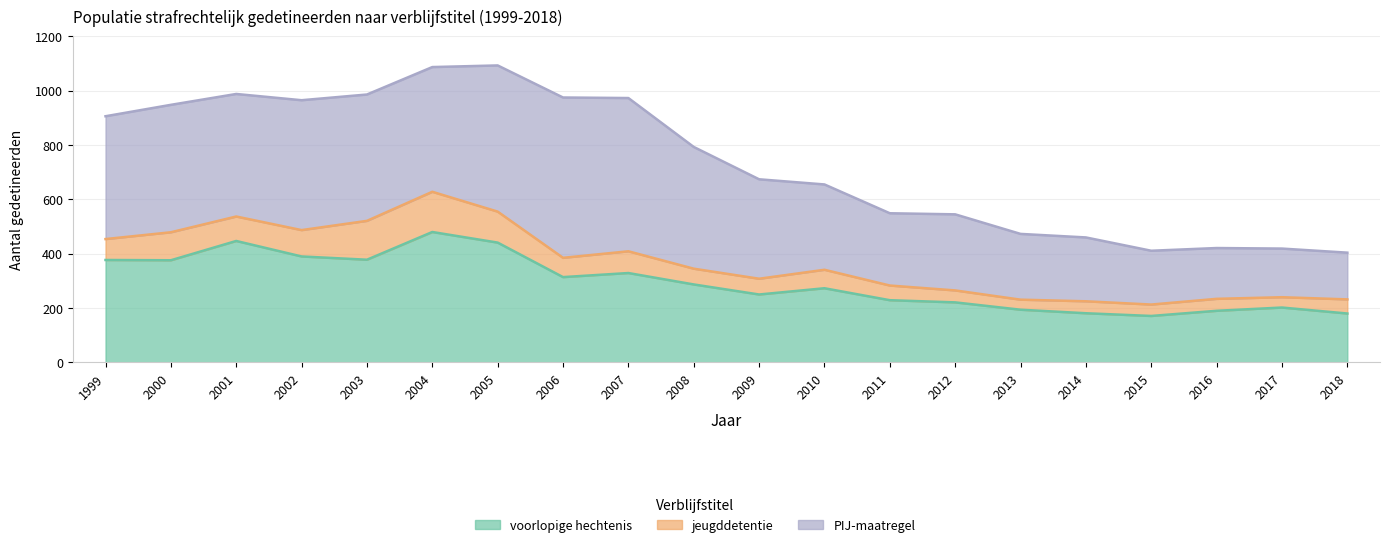

Between 2011 and 2014, which series saw the biggest shift?

voorlopige hechtenis